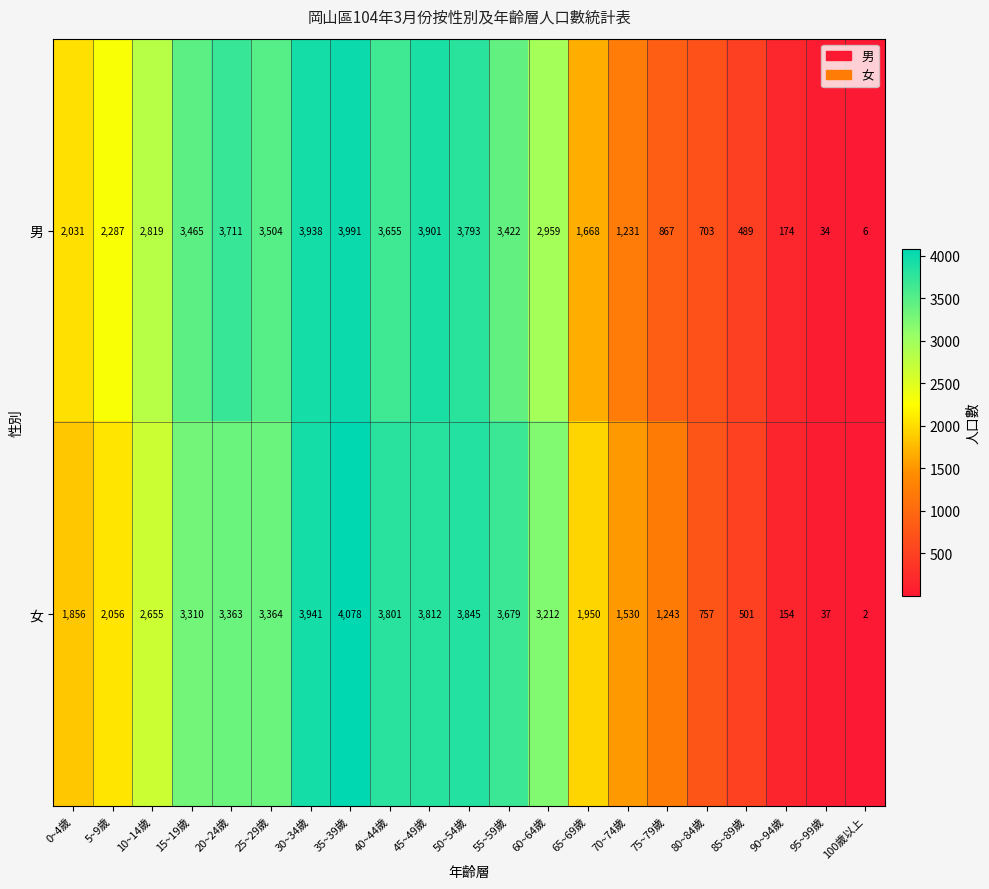

At which label is 女 closest to 2040?

5~9歲